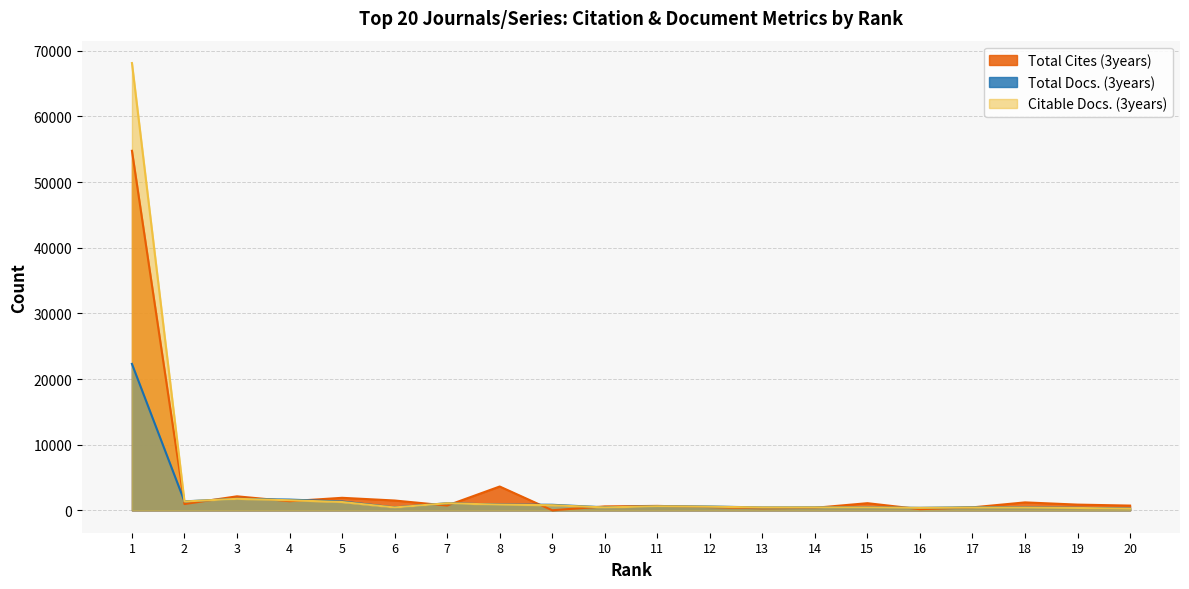

Rank the series by their average value, from lowest to highest.

Total Docs. (3years), Total Cites (3years), Citable Docs. (3years)